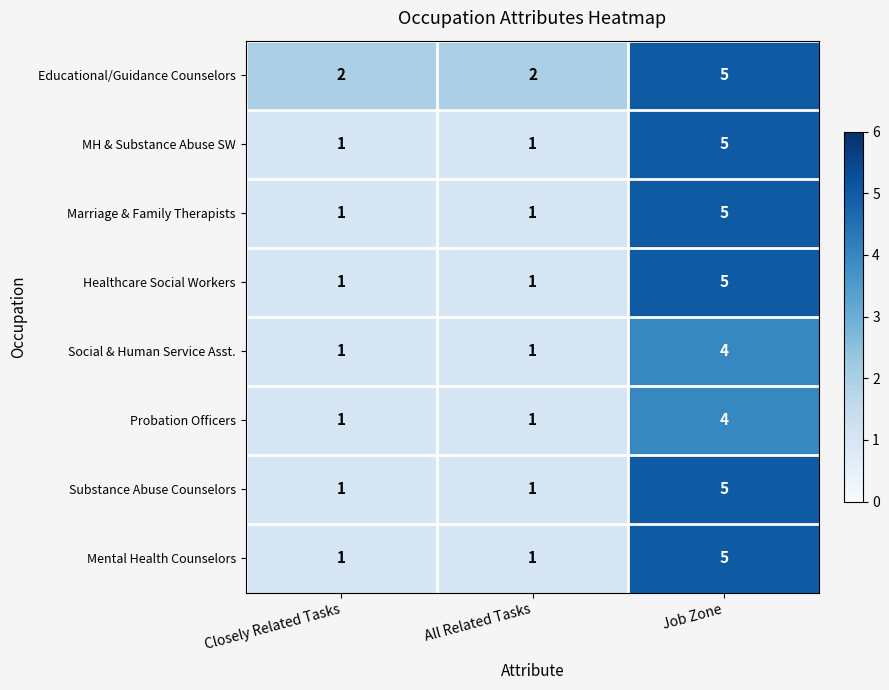

What is the greatest value displayed?

5